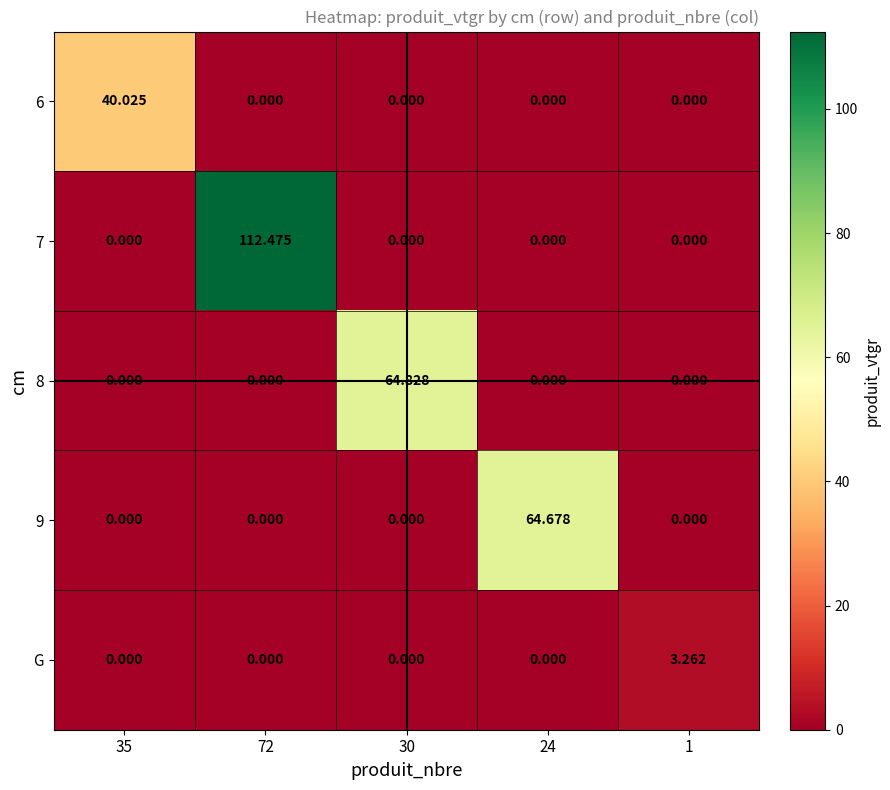

Reading left to right, list all the values displayed in this chart.

6: 35=40.0	72=0.0	30=0.0	24=0.0	1=0.0
7: 35=0.0	72=112.5	30=0.0	24=0.0	1=0.0
8: 35=0.0	72=0.0	30=64.8	24=0.0	1=0.0
9: 35=0.0	72=0.0	30=0.0	24=64.7	1=0.0
G: 35=0.0	72=0.0	30=0.0	24=0.0	1=3.3